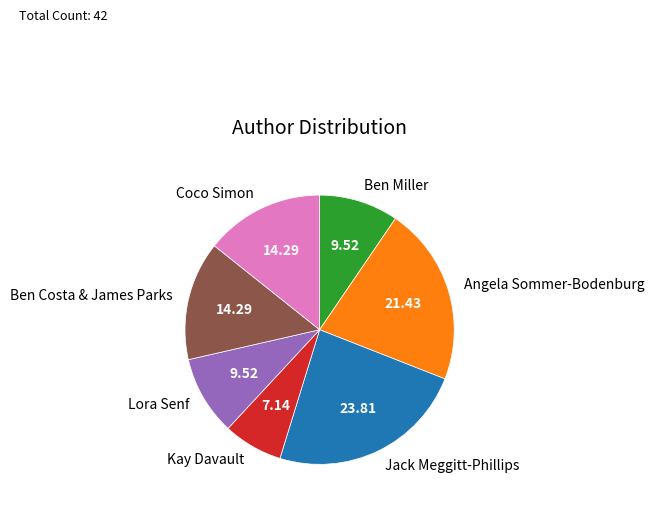

Which slice is the smallest?

Kay Davault